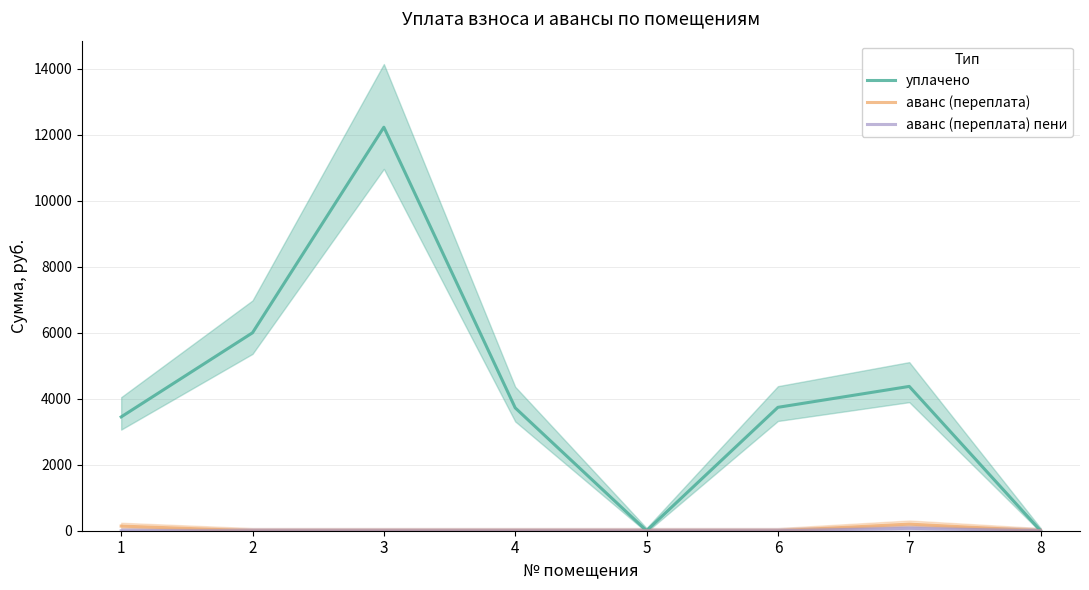

True or false: аванс (переплата) and уплачено intersect in this chart.

False